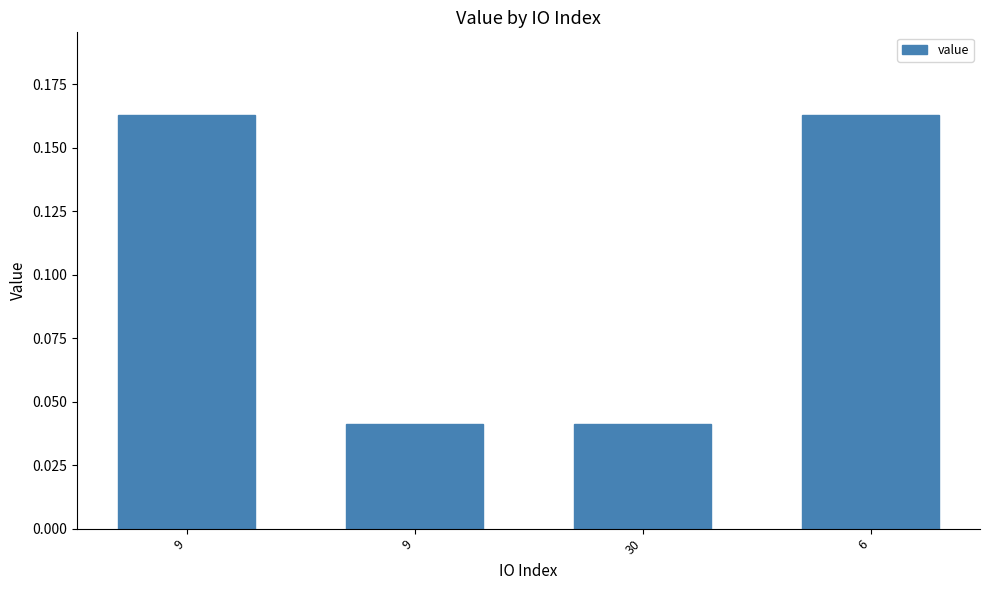

How many bars are there in total?

4